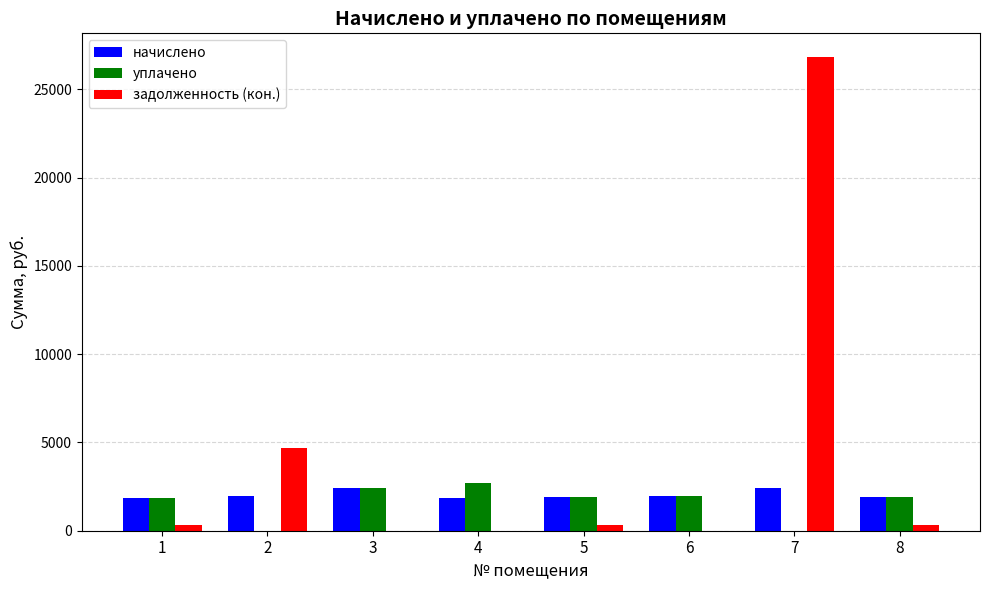

What is the highest value of the уплачено series?

2723.3